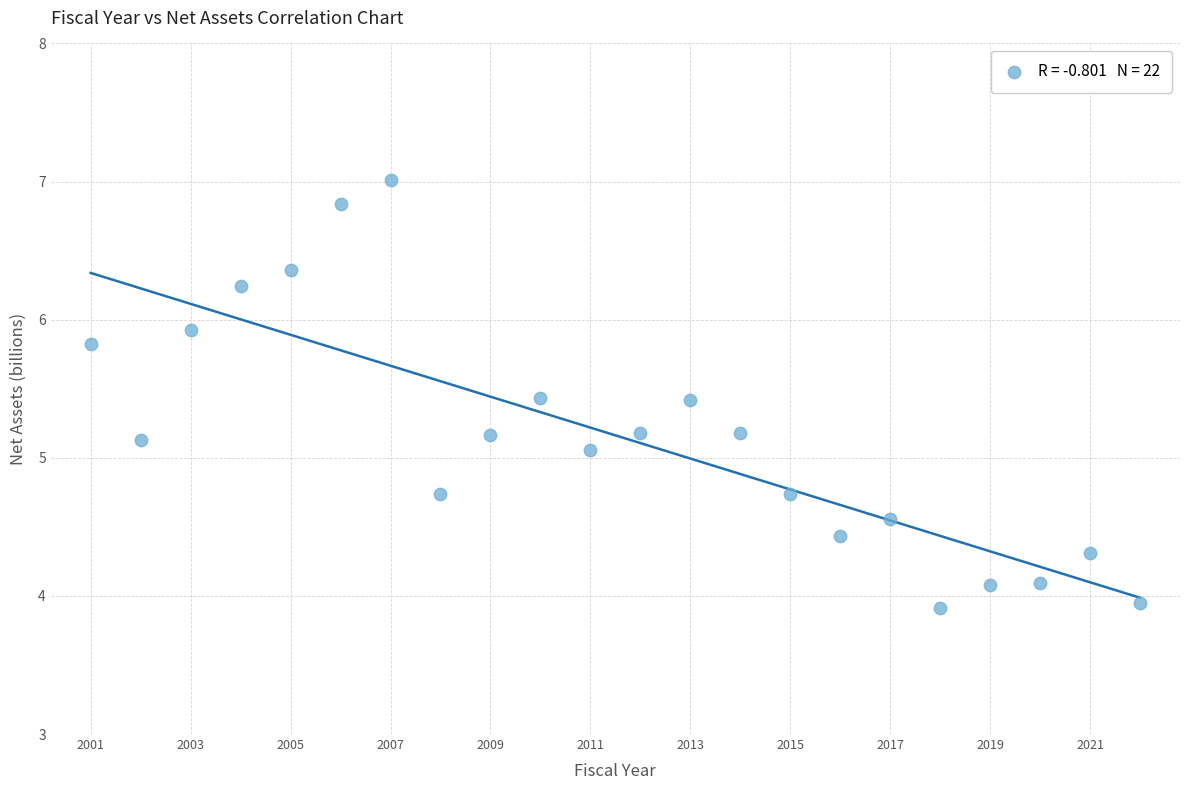

What Y value in the scatter plot is closest to 5?

5.1